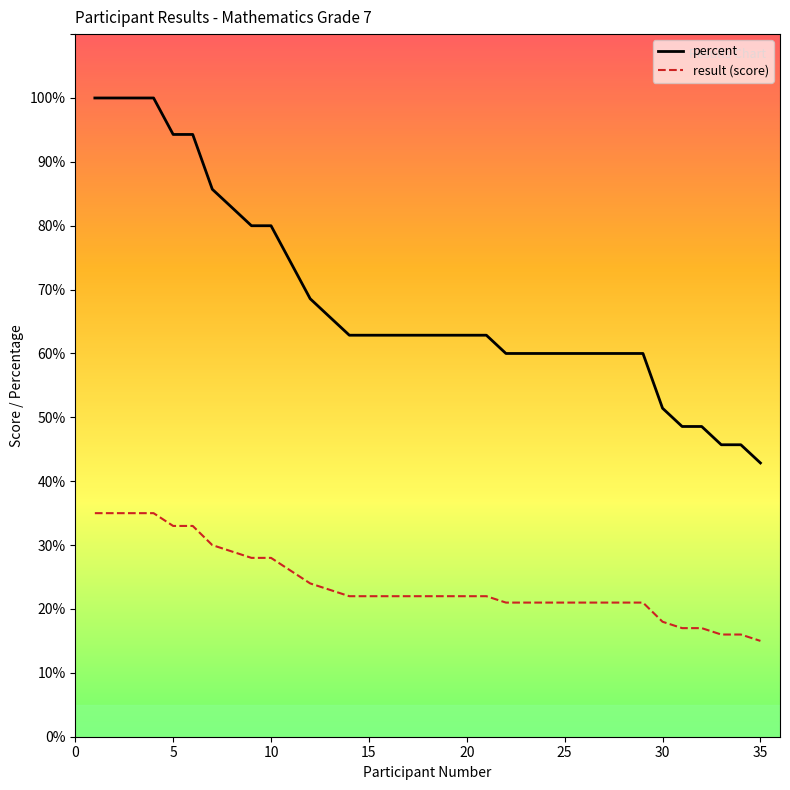

Which series has the widest spread of values?

percent